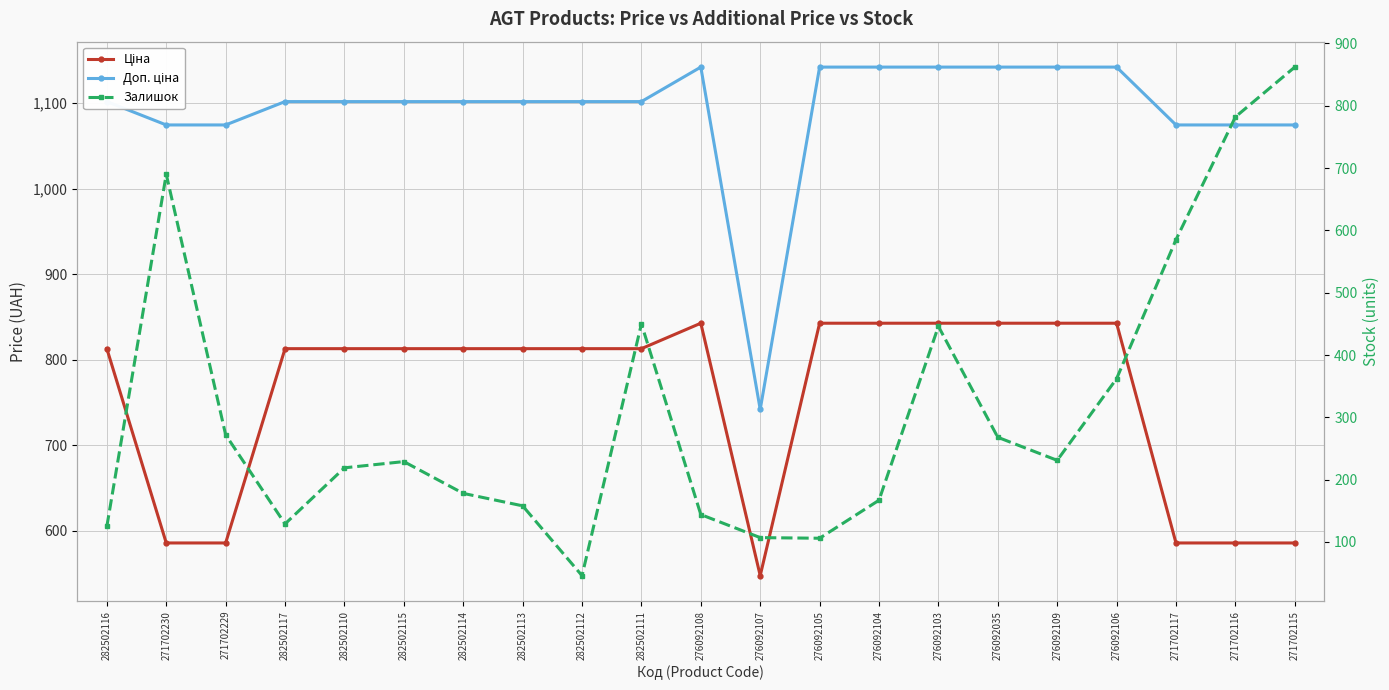

Where is Ціна nearest to the value 695?

271702230